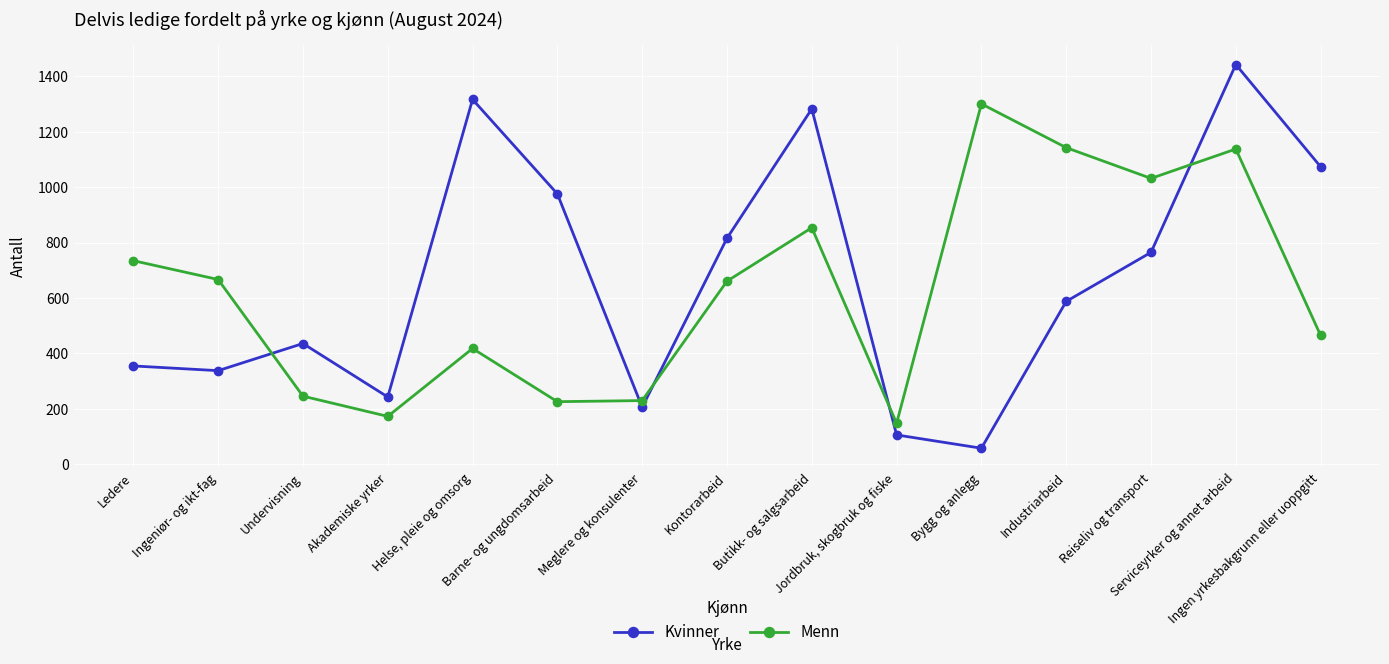

In Menn, how many points are higher than both neighbors (excluding endpoints)?

4